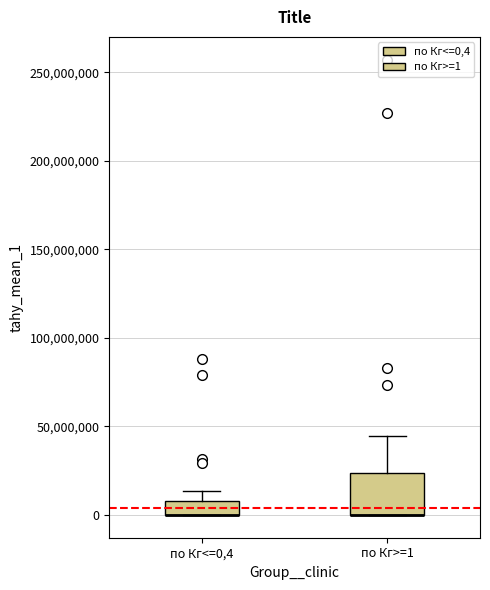

Reading left to right, transcribe this box plot: for each box, give where its median line is, the range the box spans, and where its two whiskers end, as read against the y-axis. The values are not printed on the chart, so give them approximately, as read against the axis.

по Кг<=0,4: median 0 (drawn on the box's lower edge), box 0 to 10000000, whiskers 0 to 15000000
по Кг>=1: median 0 (drawn on the box's lower edge), box 0 to 25000000, whiskers 0 to 45000000